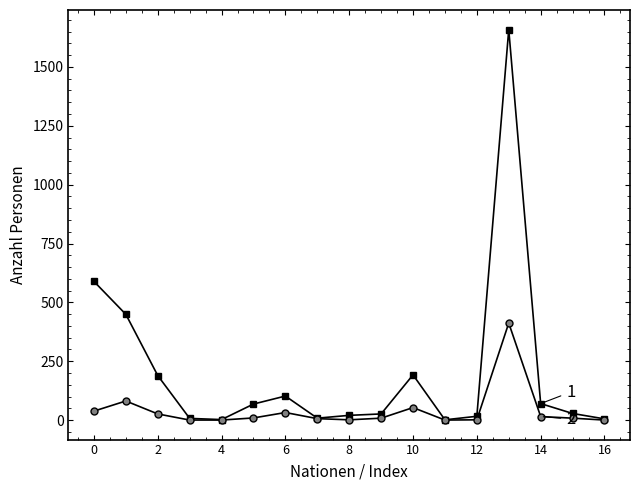

Count the number of data series in this chart.

2